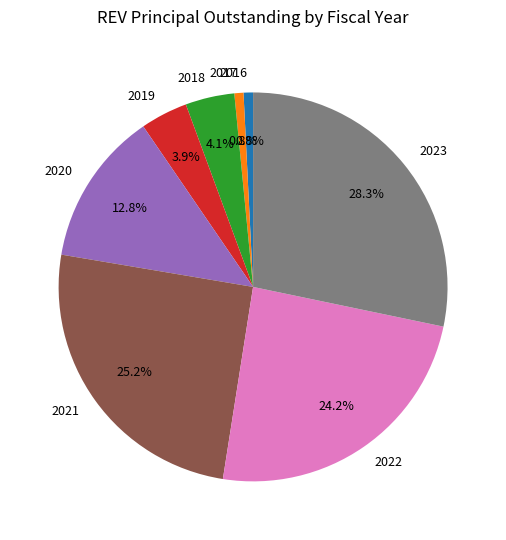

Is it true that 2019 is 4% of the pie?

True